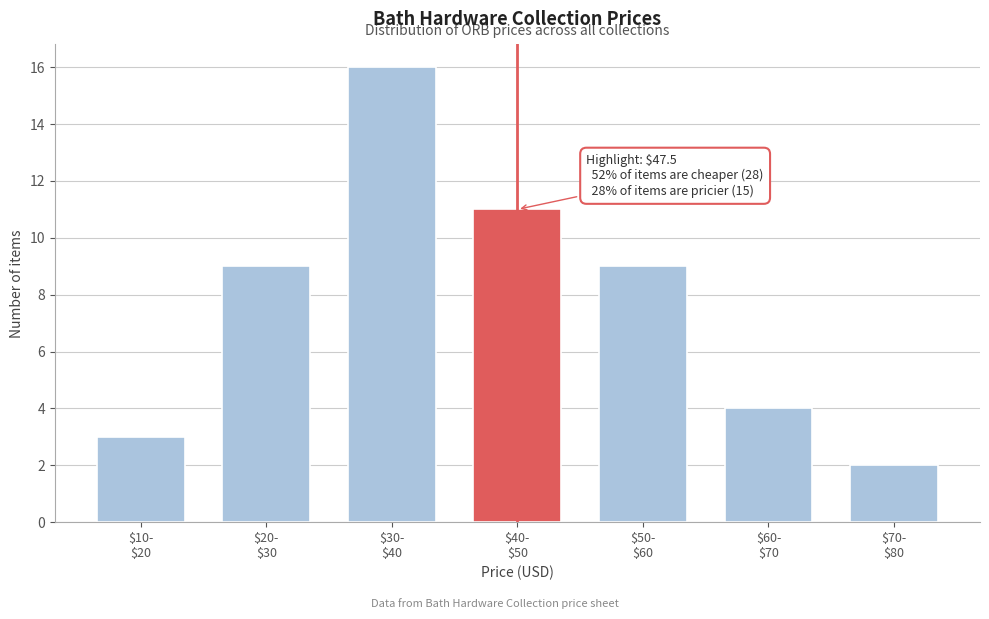

Reading left to right, transcribe all the data shown in this chart.

3	9	16	11	9	4	2